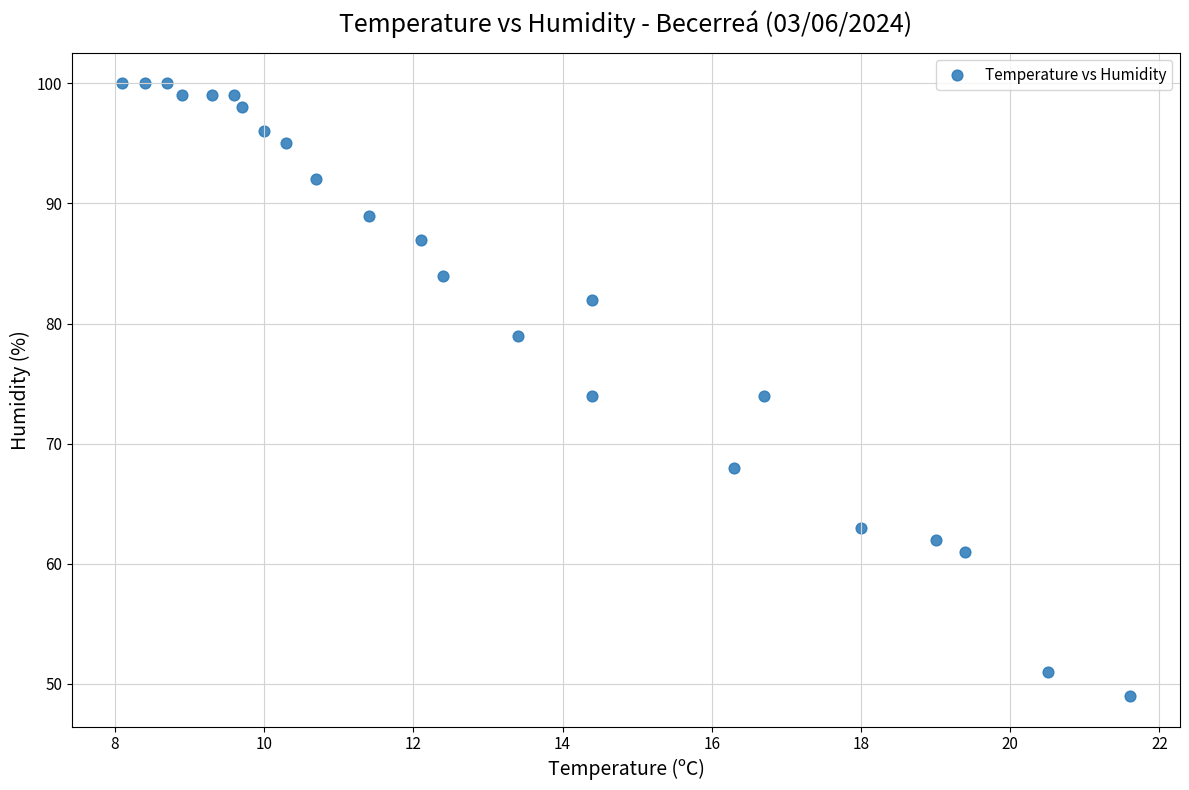

What is the range of Y values (max minus min)?

51